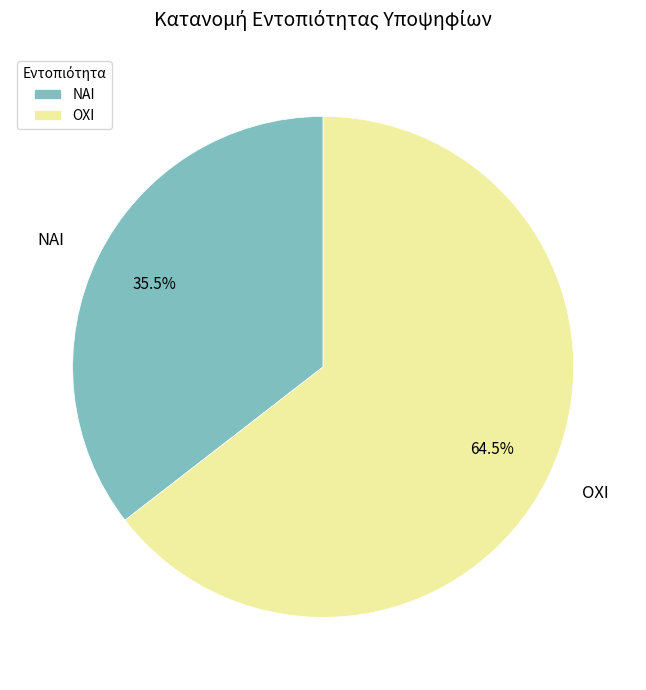

To the nearest percent, what is the difference between the largest and smallest slice percentages?

29%